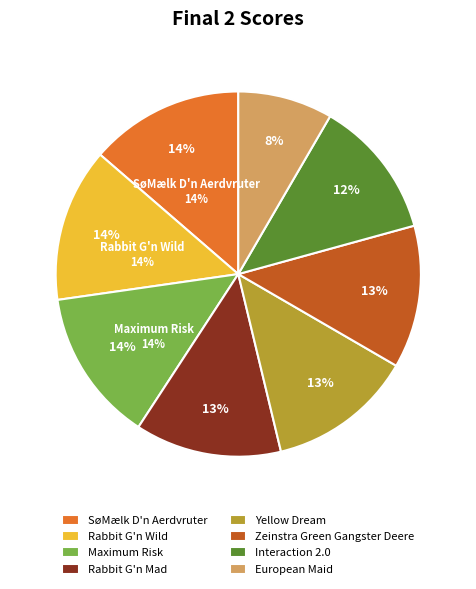

Approximately how many times larger is the value at SøMælk D'n Aerdvruter (NL) compared to Rabbit G'n Mad (DK)?

1.1